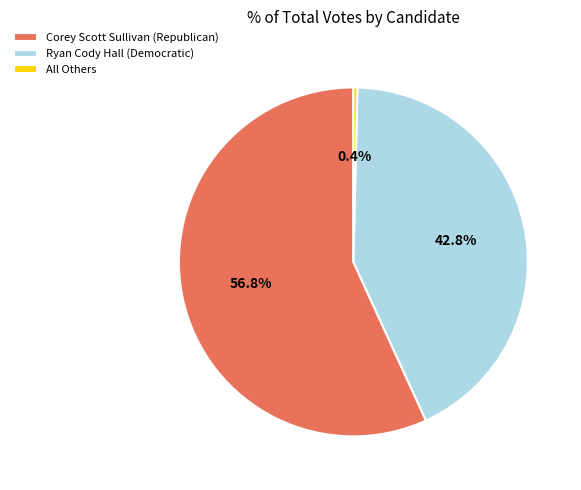

Is there any slice that represents more than half of the pie?

Yes